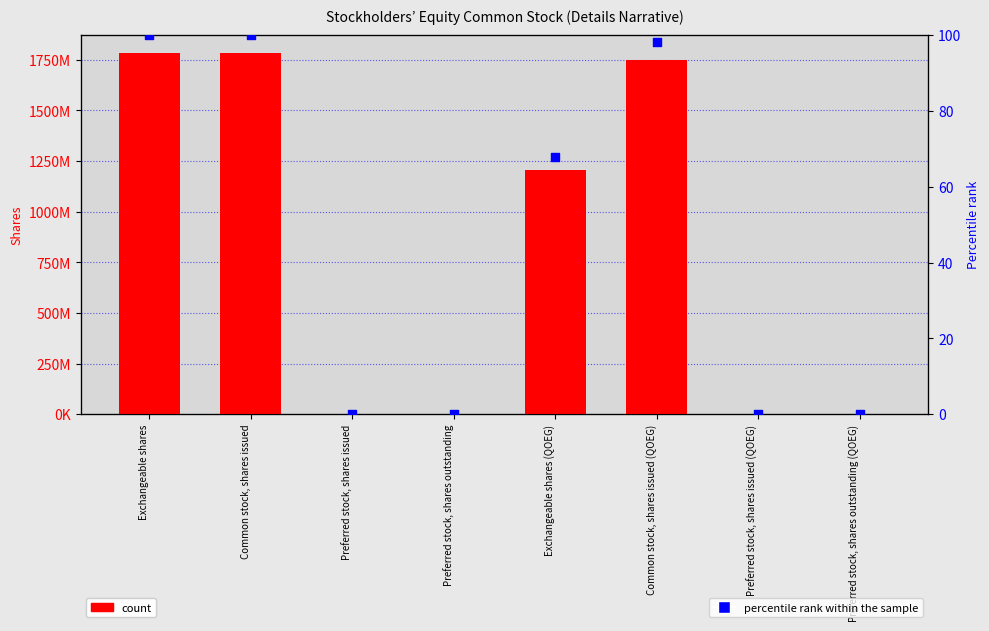

At which category is the sum across all series the highest?

Exchangeable shares